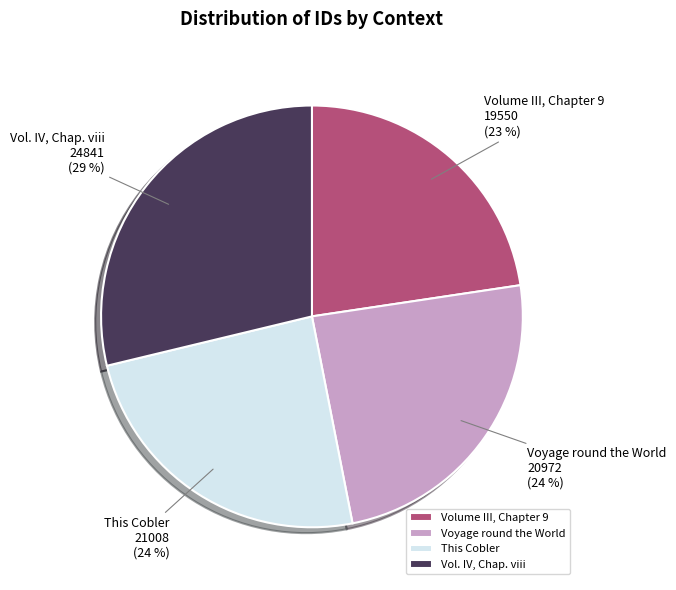

To the nearest percent, what is the average slice percentage?

25%